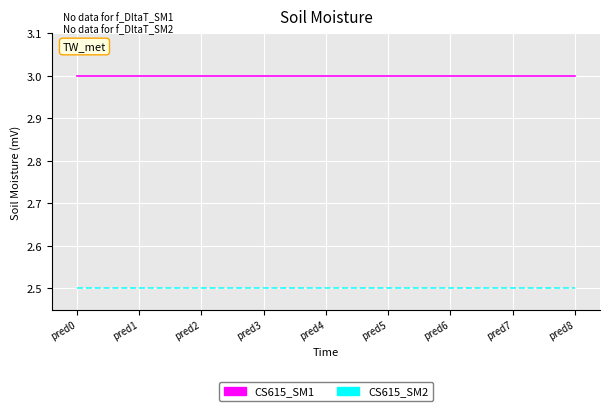

Rank the series by their average value, from highest to lowest.

CS615_SM1, CS615_SM2